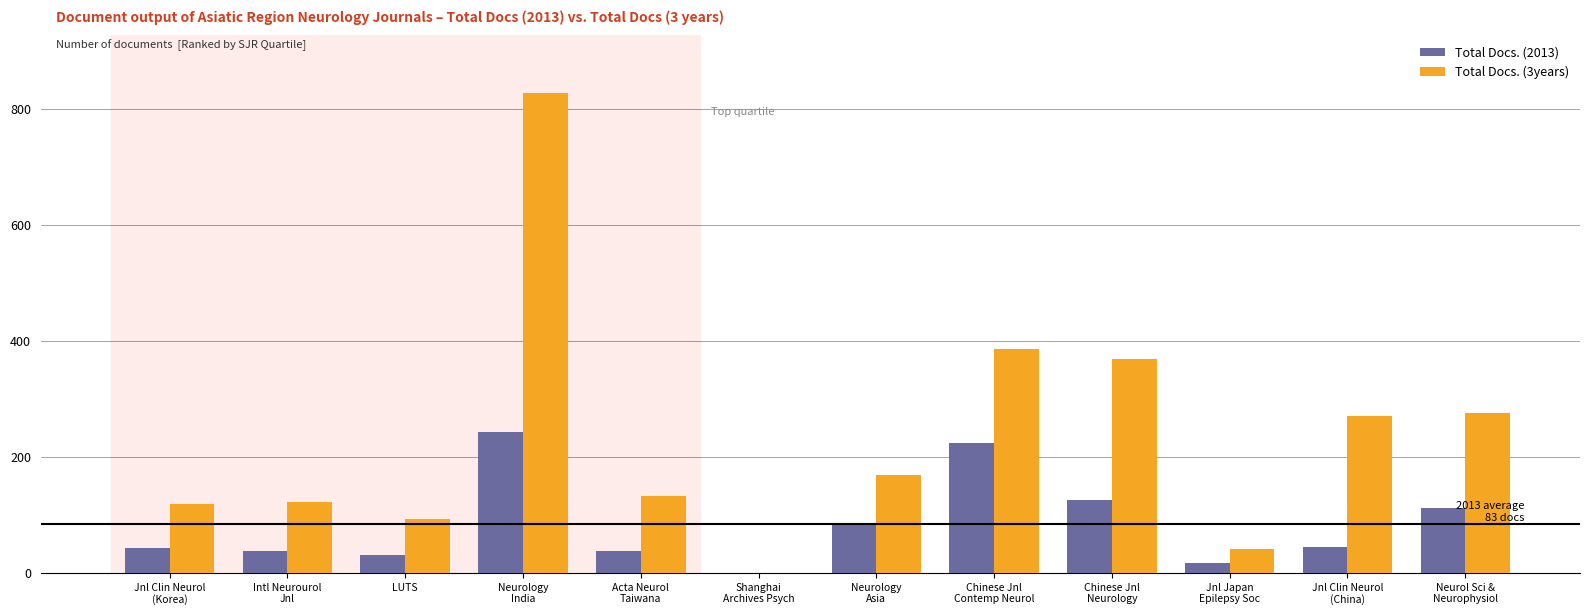

Which series has the largest total across all categories?

Total Docs. (3years)